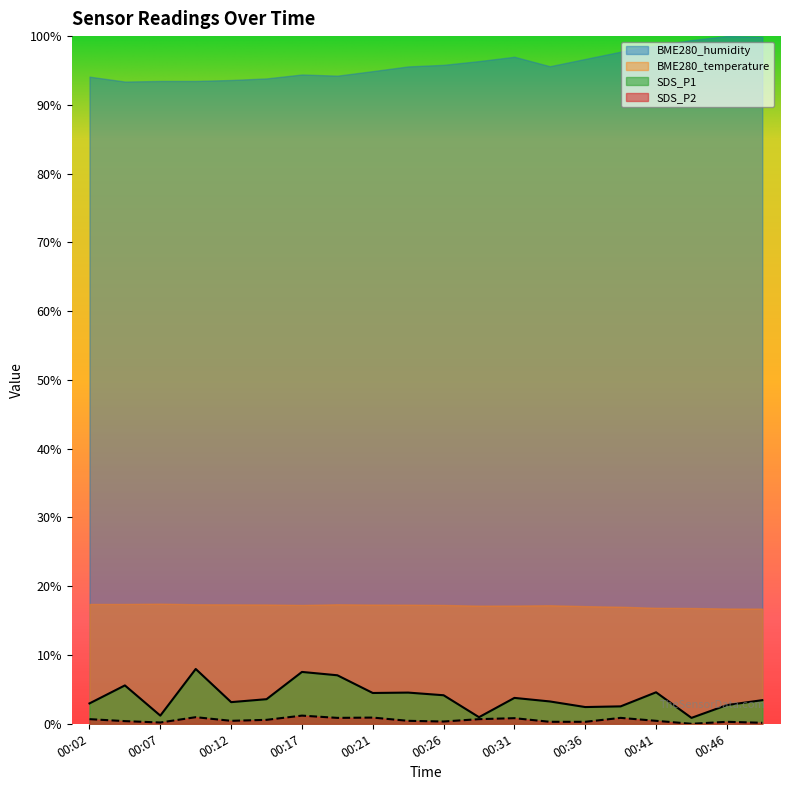

True or false: SDS_P2 and BME280_temperature intersect in this chart.

False